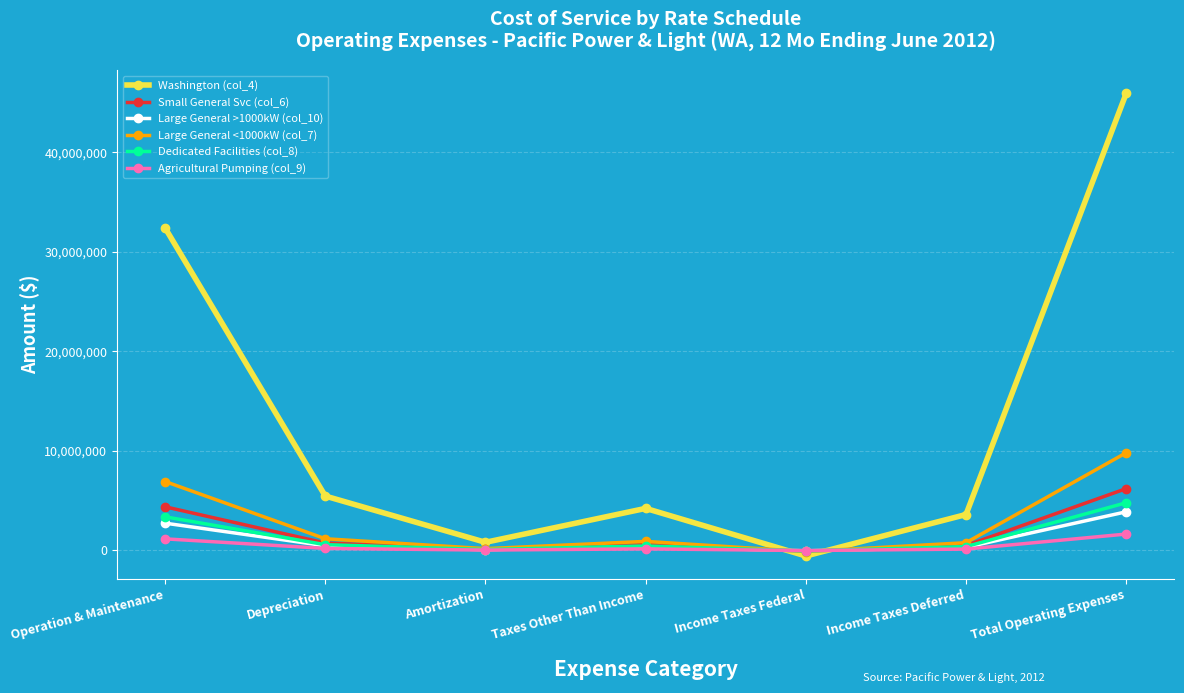

The Washington (col_4) series shows 4215517.5 at Taxes Other Than Income. True or false?

True